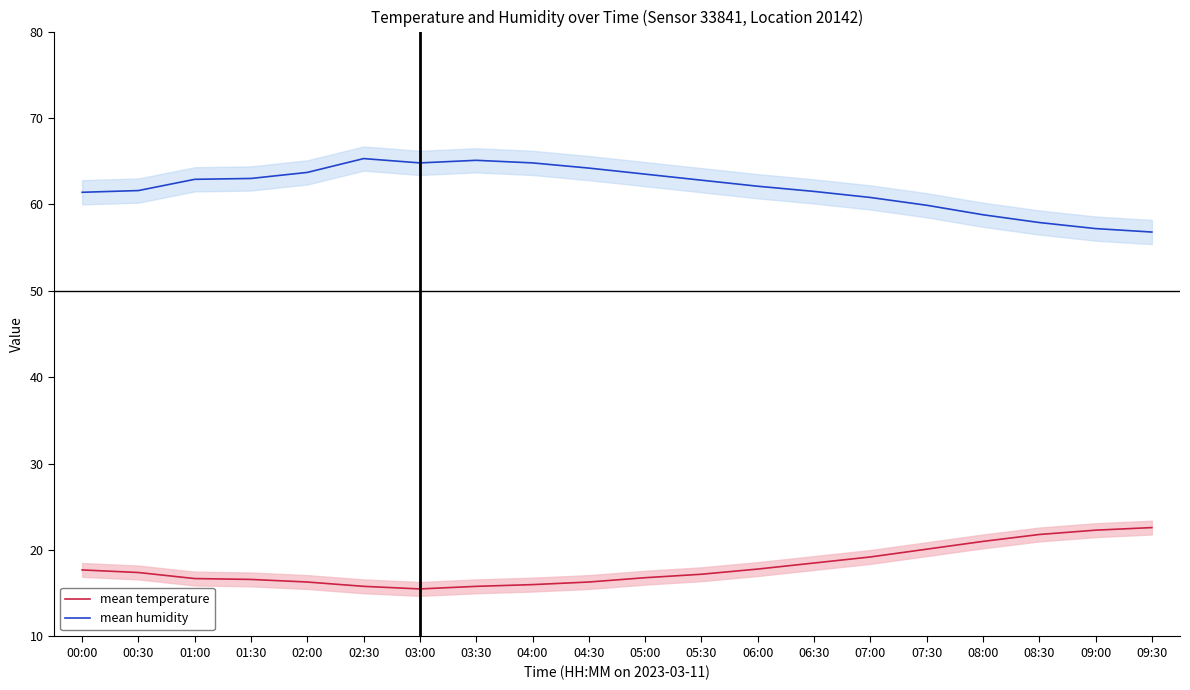

The value of mean humidity at 03:30 is 65.1. True or false?

True